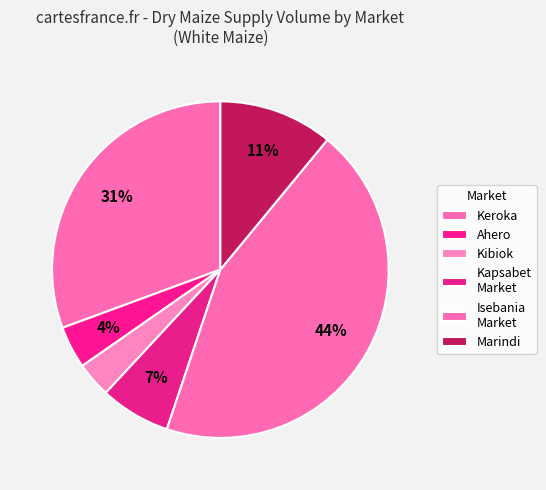

How many slices are in this pie chart?

6